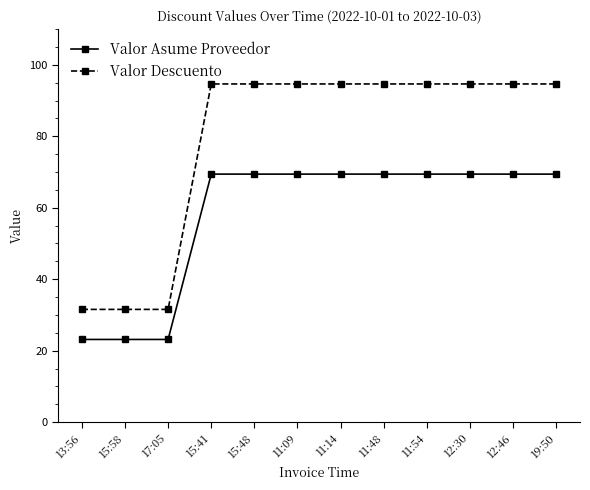

True or false: Valor Asume Proveedor and Valor Descuento intersect in this chart.

False